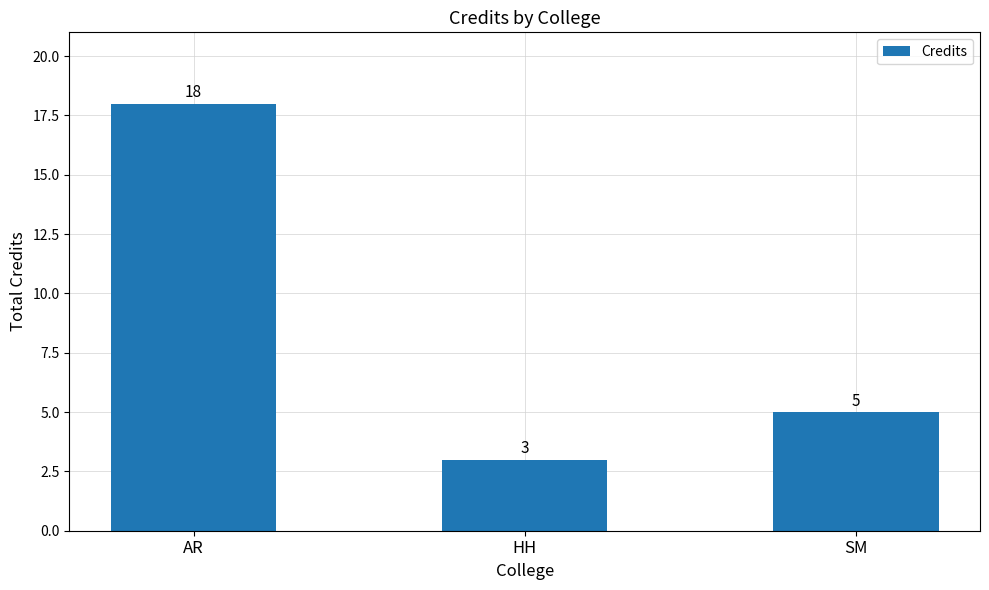

What is the change in value from AR to SM?

-13